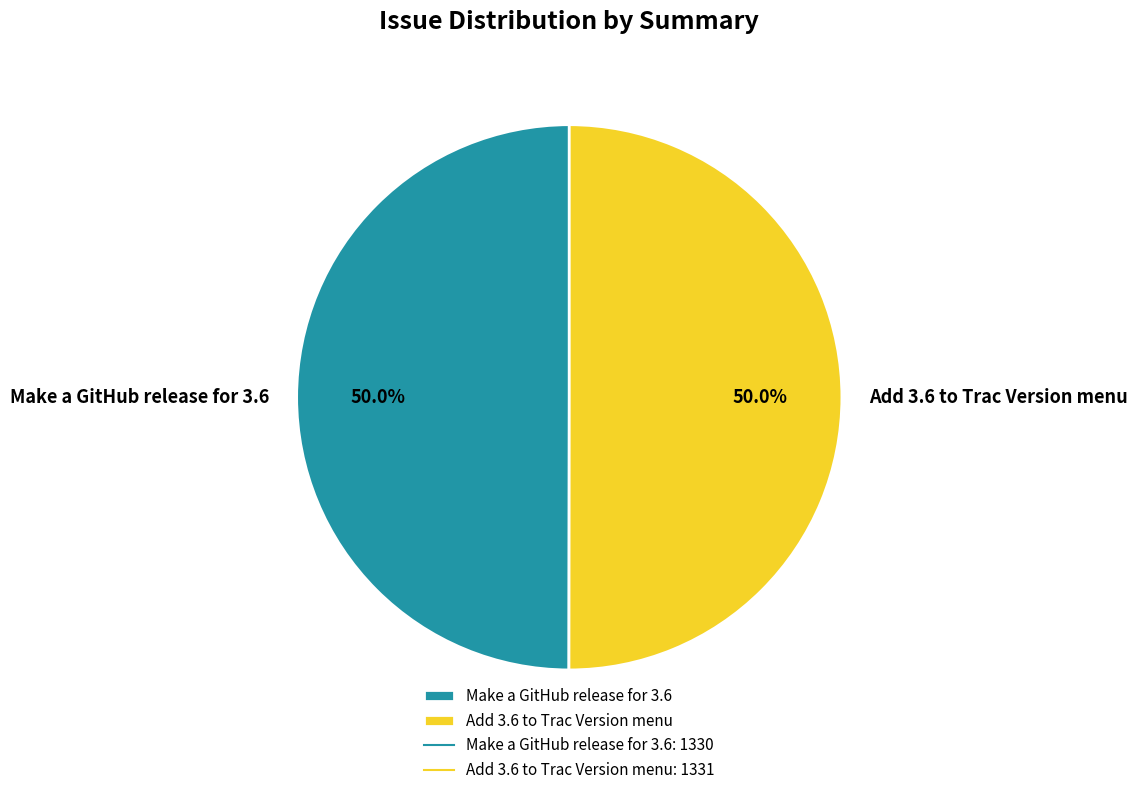

True or false: Make a GitHub release for 3.6 accounts for 38% of the total.

False